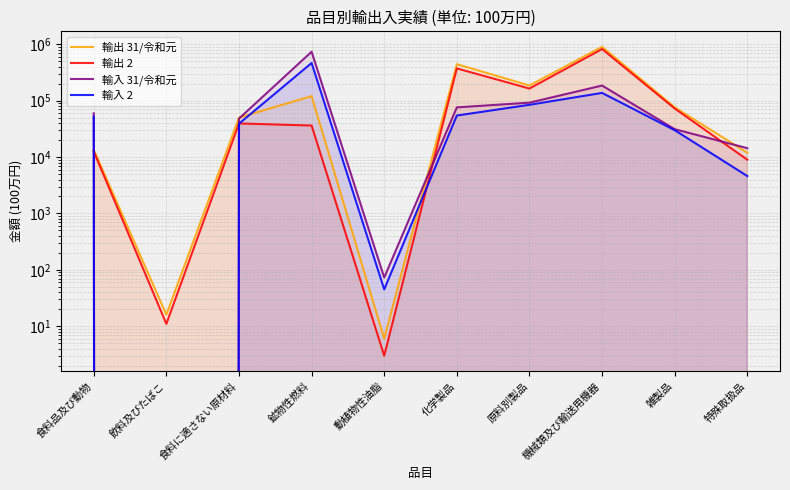

Between 鉱物性燃料 and 化学製品, which is larger?

化学製品